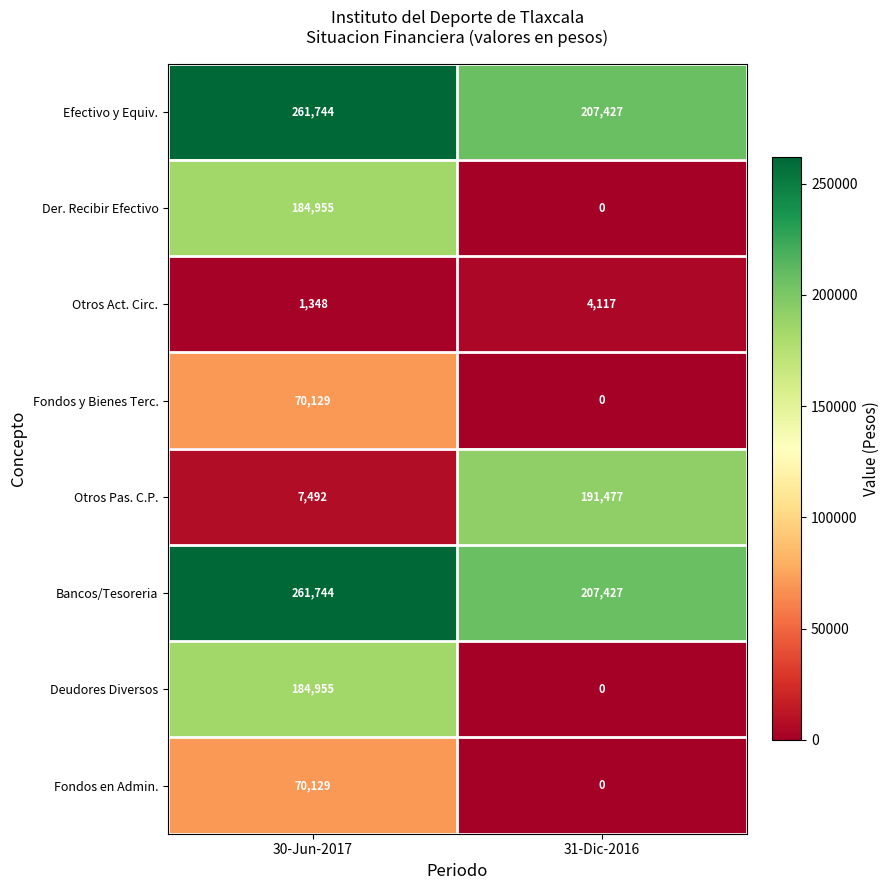

At which category is the sum across all series the highest?

30-Jun-2017